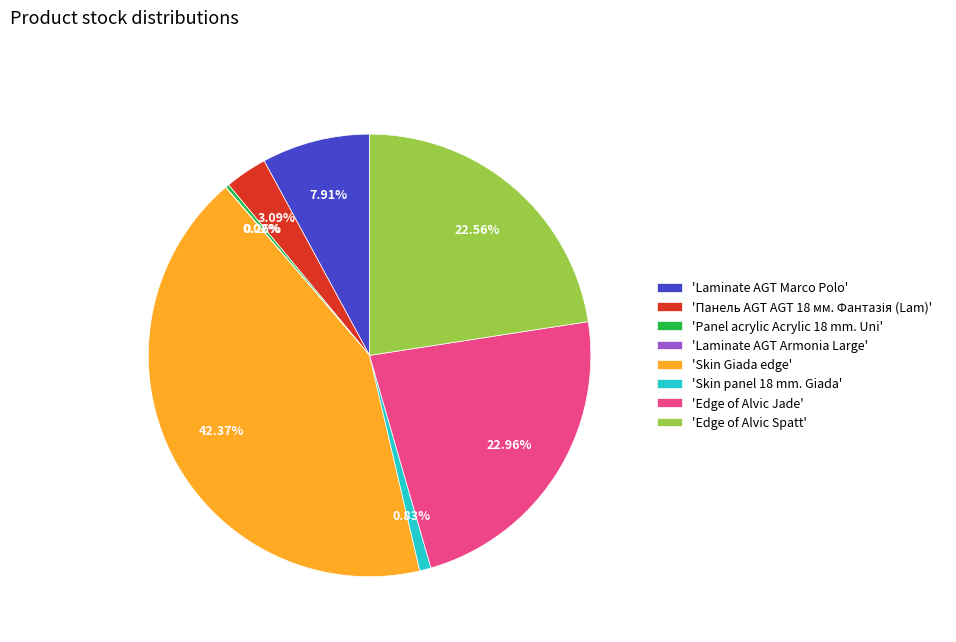

Between 'Skin Giada edge' and 'Edge of Alvic Spatt', which is larger?

'Skin Giada edge'